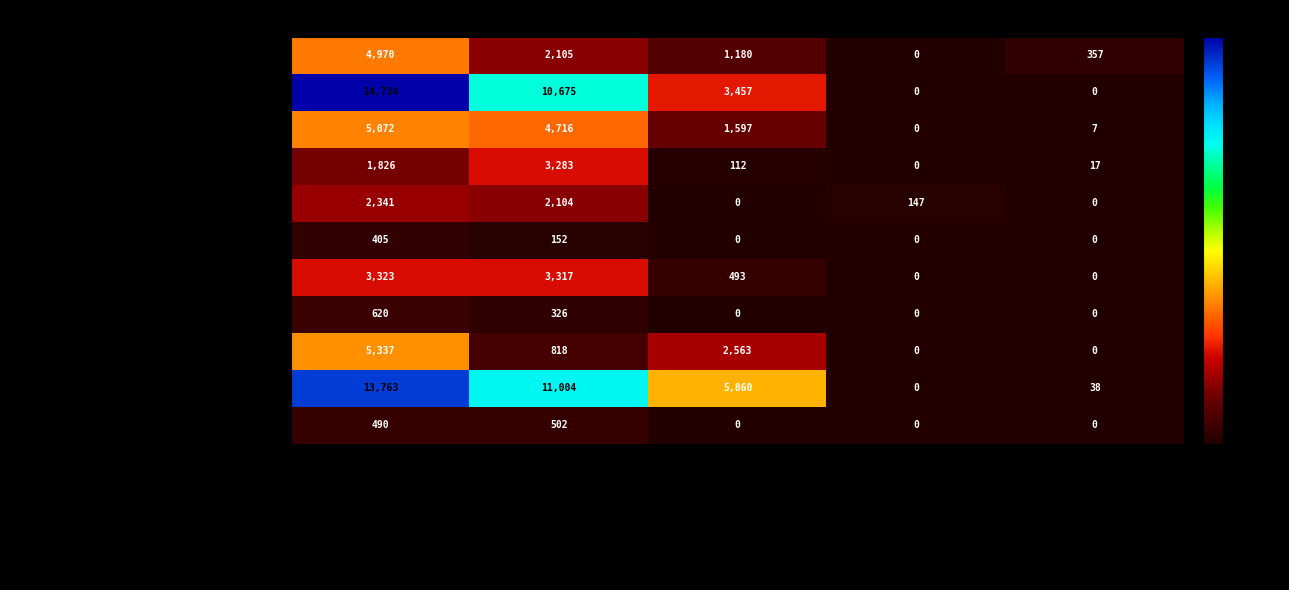

What is the maximum value for Maschinenbau/Verfahrenstechnik?

14734